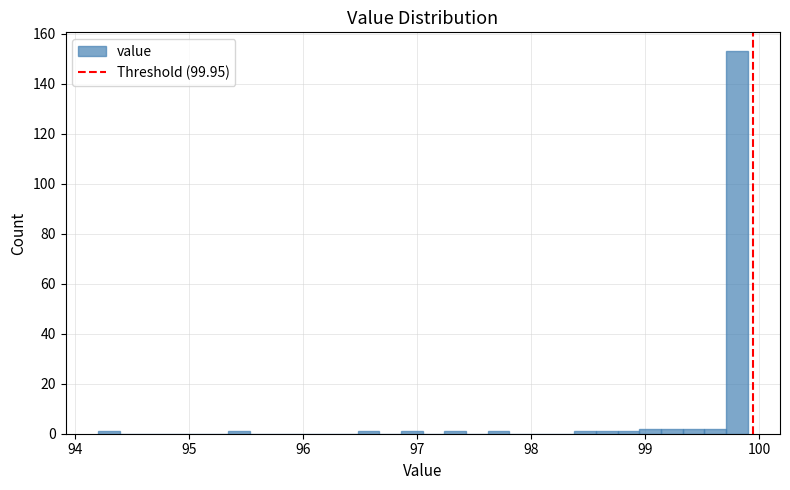

Around what value on the x-axis is the tallest bar? Give the approximate position of its centre, as read against the axis.

99.8